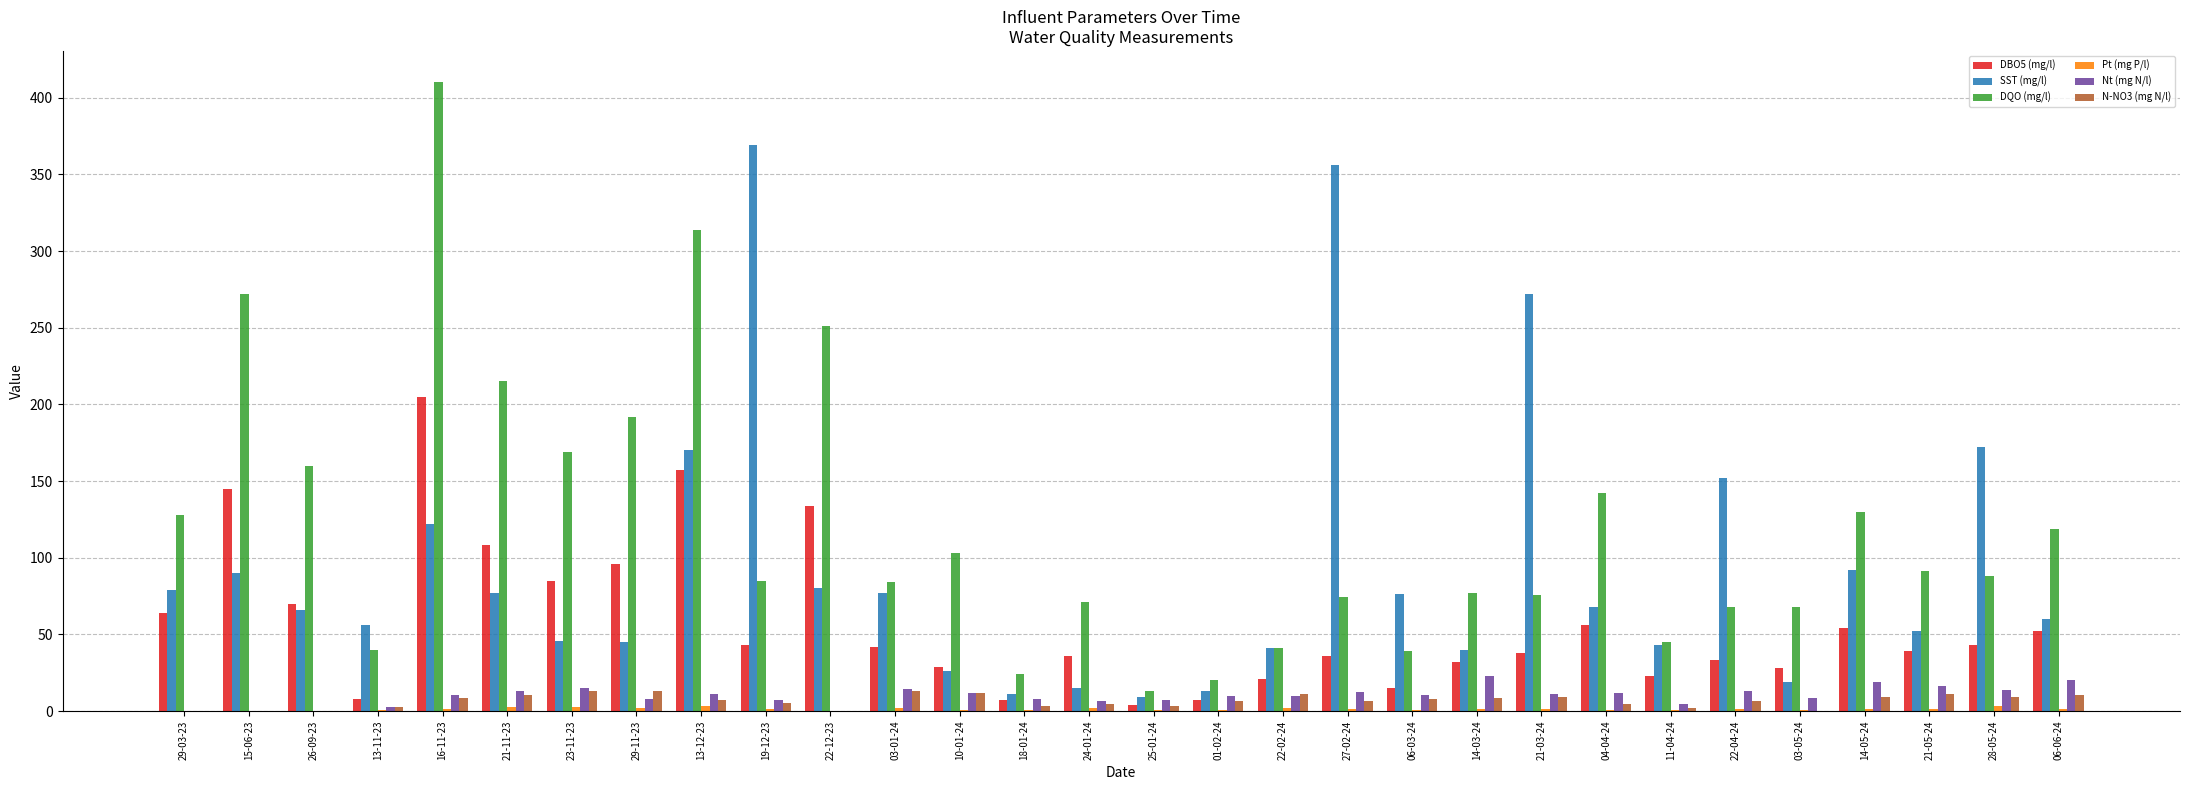

What is the maximum value shown in the chart?

410.0